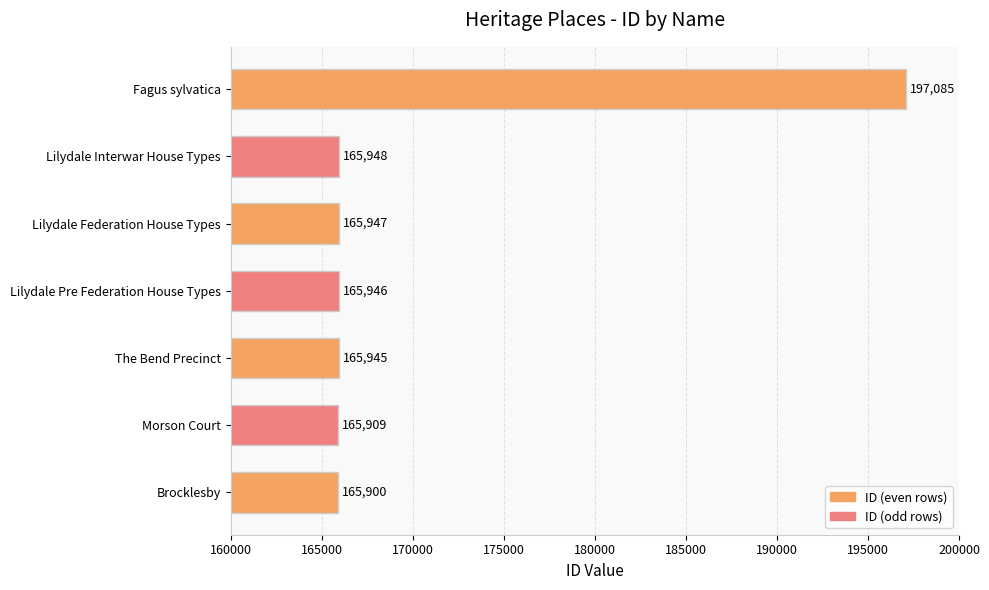

List the labels in order of value, smallest first.

Brocklesby, Morson Court, The Bend Precinct, Lilydale Pre Federation House Types, Lilydale Federation House Types, Lilydale Interwar House Types, Fagus sylvatica